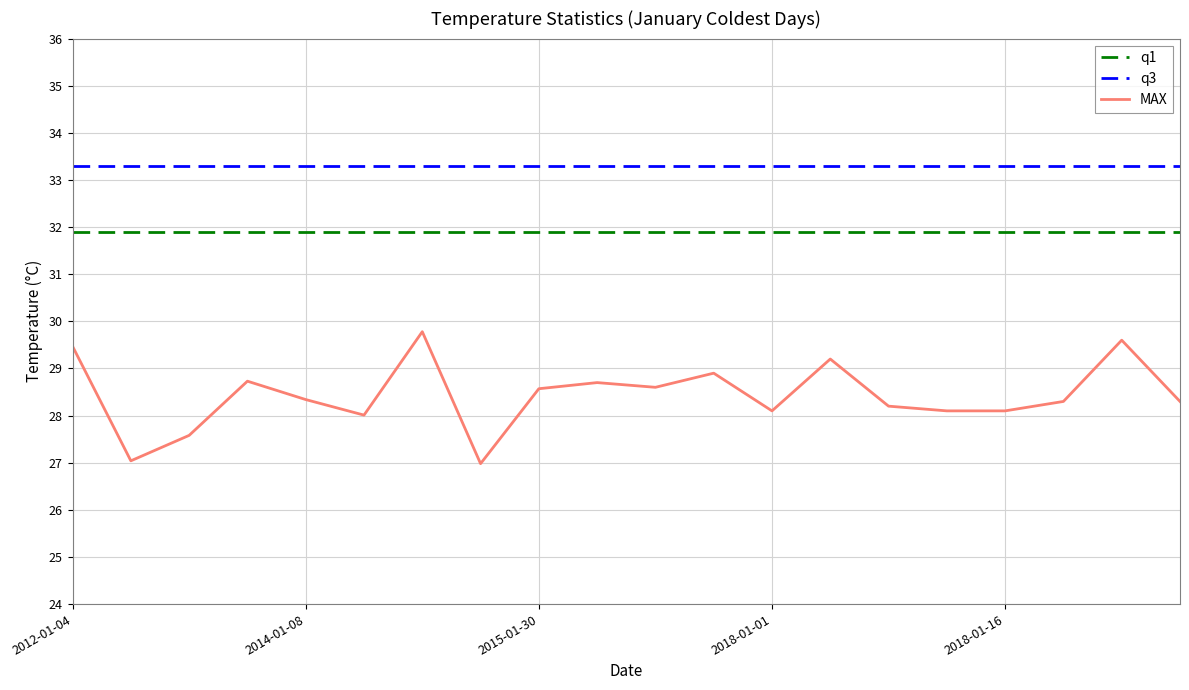

Reading right to left, what are all the values shown in this chart?

q1: 31.9	31.9	31.9	31.9	31.9	31.9	31.9	31.9	31.9	31.9	31.9	31.9	31.9	31.9	31.9	31.9	31.9	31.9	31.9	31.9
q3: 33.3	33.3	33.3	33.3	33.3	33.3	33.3	33.3	33.3	33.3	33.3	33.3	33.3	33.3	33.3	33.3	33.3	33.3	33.3	33.3
MAX: 28.3	29.6	28.3	28.1	28.1	28.2	29.2	28.1	28.9	28.6	28.7	28.6	27.0	29.8	28.0	28.3	28.7	27.6	27.0	29.5